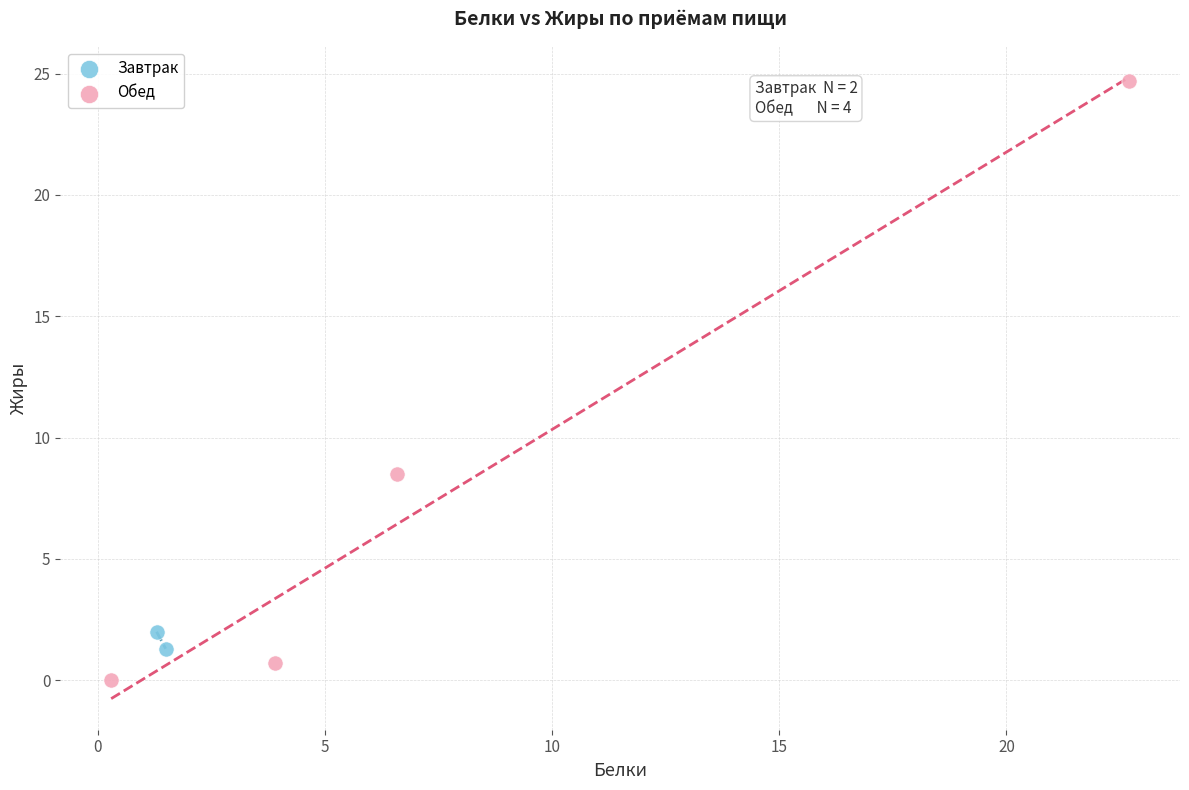

What are all the series names shown in the legend?

Завтрак, Обед